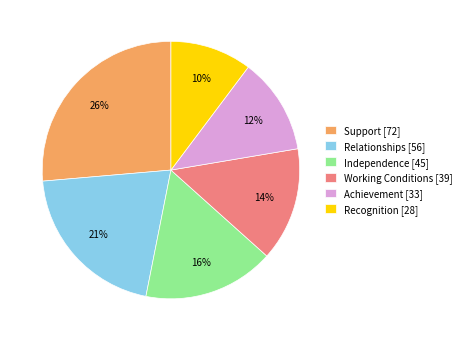

The Support slice represents 34% of the pie. True or false?

False